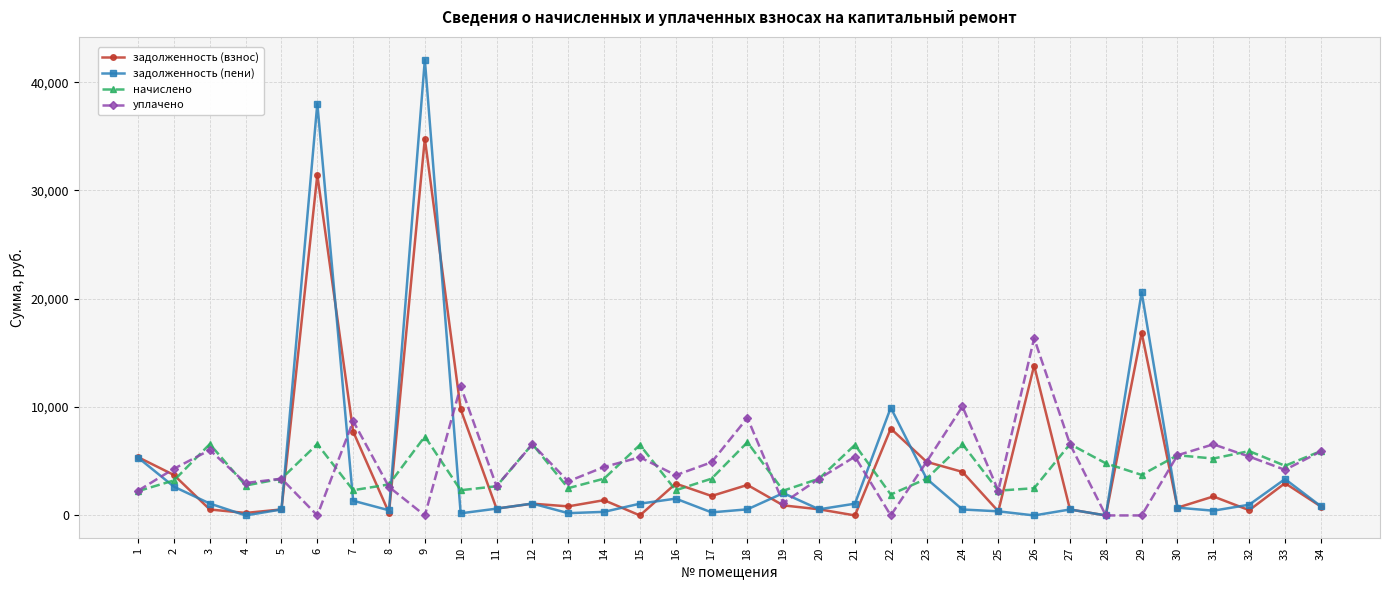

At which category is the sum across all series the highest?

9